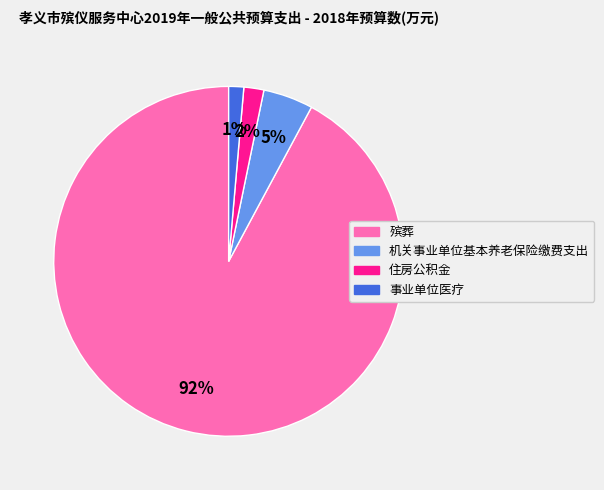

Is it true that 事业单位医疗 is 11% of the pie?

False